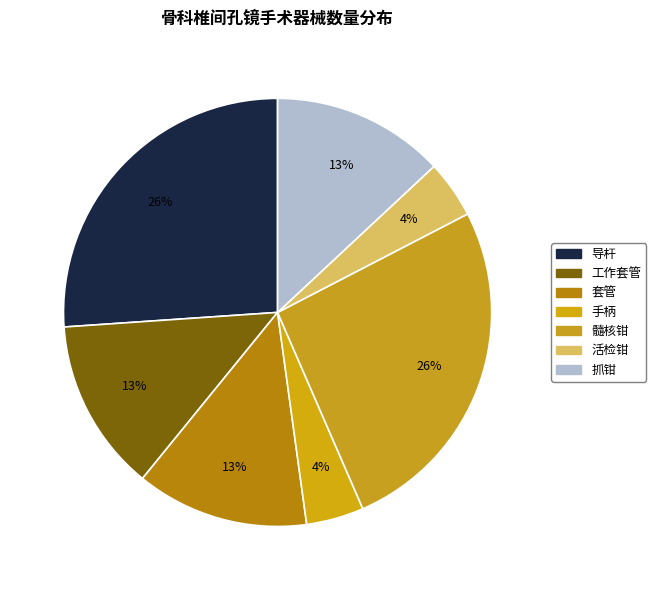

Count the number of slices in the pie.

7